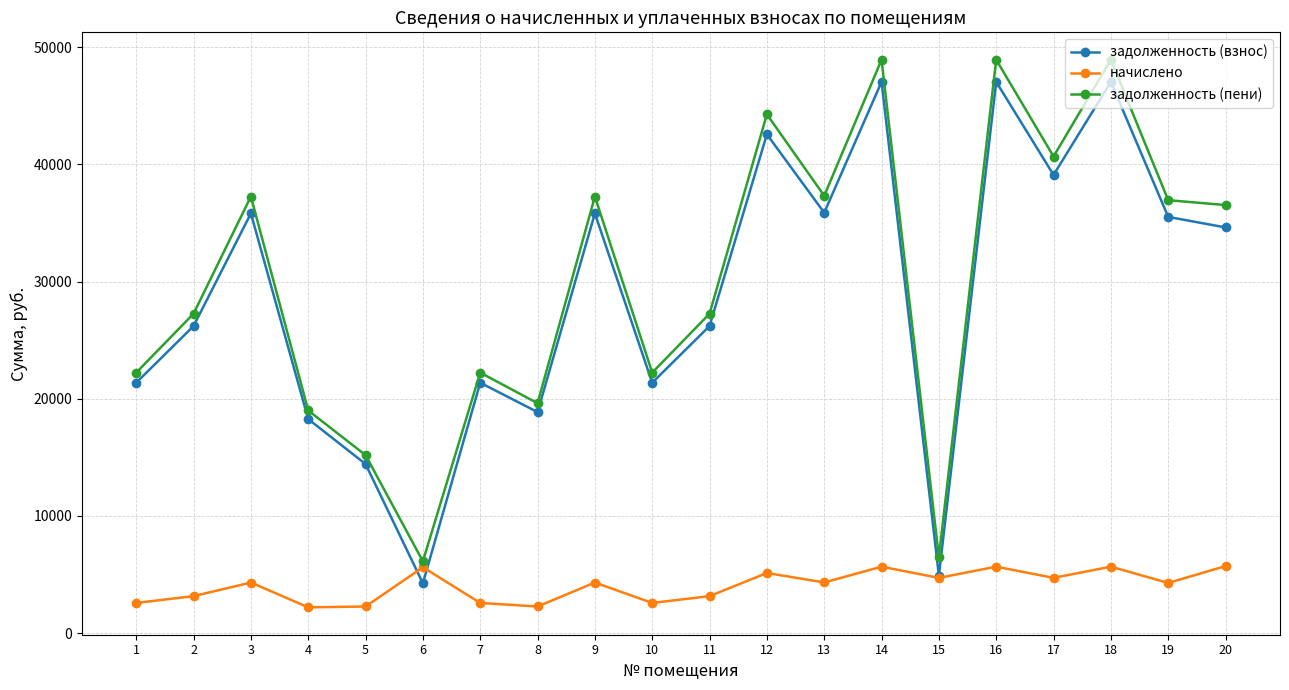

True or false: задолженность (пени) has a value of 6486.3 at 15.

True